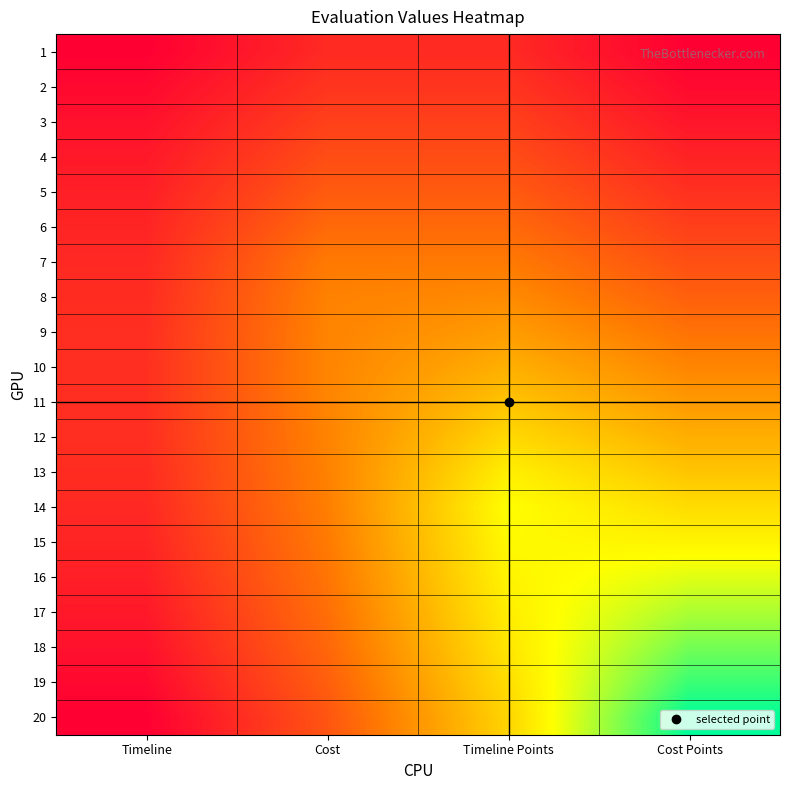

Reading left to right, list all the values displayed in this chart.

1: Timeline=0.0	Cost=0.1	Timeline Points=0.1	Cost Points=0.0
2: Timeline=0.0	Cost=0.1	Timeline Points=0.1	Cost Points=0.0
3: Timeline=0.0	Cost=0.2	Timeline Points=0.2	Cost Points=0.1
4: Timeline=0.1	Cost=0.2	Timeline Points=0.2	Cost Points=0.1
5: Timeline=0.1	Cost=0.2	Timeline Points=0.2	Cost Points=0.1
6: Timeline=0.1	Cost=0.3	Timeline Points=0.3	Cost Points=0.2
7: Timeline=0.1	Cost=0.3	Timeline Points=0.3	Cost Points=0.2
8: Timeline=0.1	Cost=0.3	Timeline Points=0.4	Cost Points=0.3
9: Timeline=0.1	Cost=0.3	Timeline Points=0.4	Cost Points=0.3
10: Timeline=0.1	Cost=0.3	Timeline Points=0.5	Cost Points=0.3
11: Timeline=0.1	Cost=0.3	Timeline Points=0.5	Cost Points=0.4
12: Timeline=0.1	Cost=0.3	Timeline Points=0.6	Cost Points=0.5
13: Timeline=0.1	Cost=0.3	Timeline Points=0.6	Cost Points=0.5
14: Timeline=0.1	Cost=0.3	Timeline Points=0.7	Cost Points=0.6
15: Timeline=0.1	Cost=0.3	Timeline Points=0.7	Cost Points=0.6
16: Timeline=0.1	Cost=0.3	Timeline Points=0.6	Cost Points=0.7
17: Timeline=0.1	Cost=0.3	Timeline Points=0.6	Cost Points=0.8
18: Timeline=0.0	Cost=0.3	Timeline Points=0.6	Cost Points=0.8
19: Timeline=0.0	Cost=0.2	Timeline Points=0.6	Cost Points=0.9
20: Timeline=0.0	Cost=0.2	Timeline Points=0.6	Cost Points=1.0